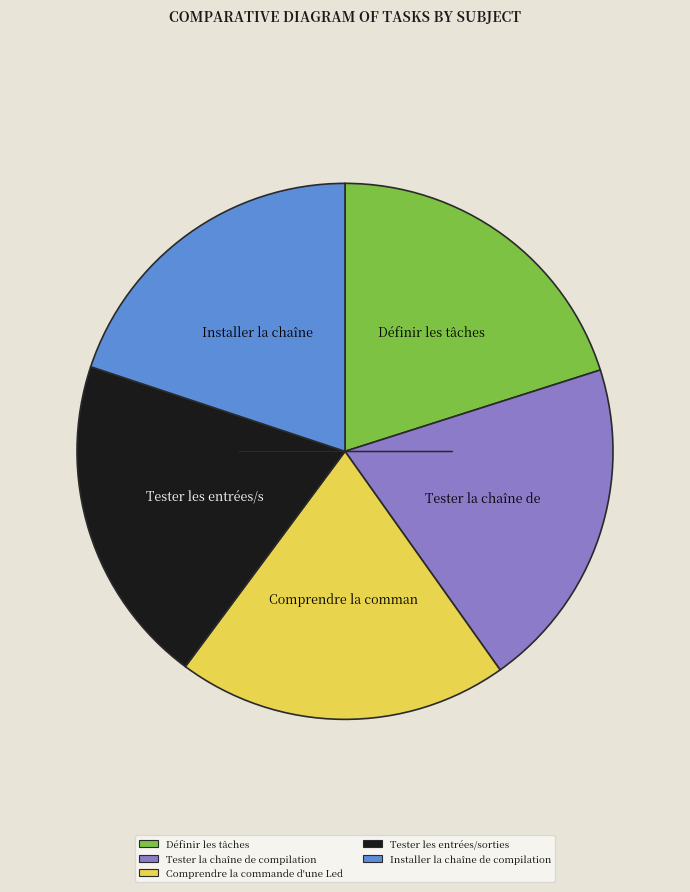

Is it true that Installer la chaîne de compilation is 20% of the pie?

True